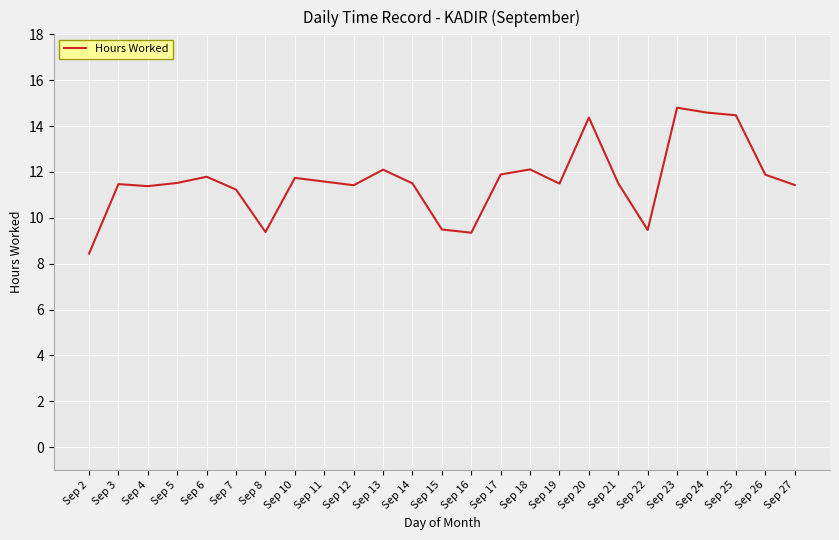

What is the approximate value at Sep 20?

14.4